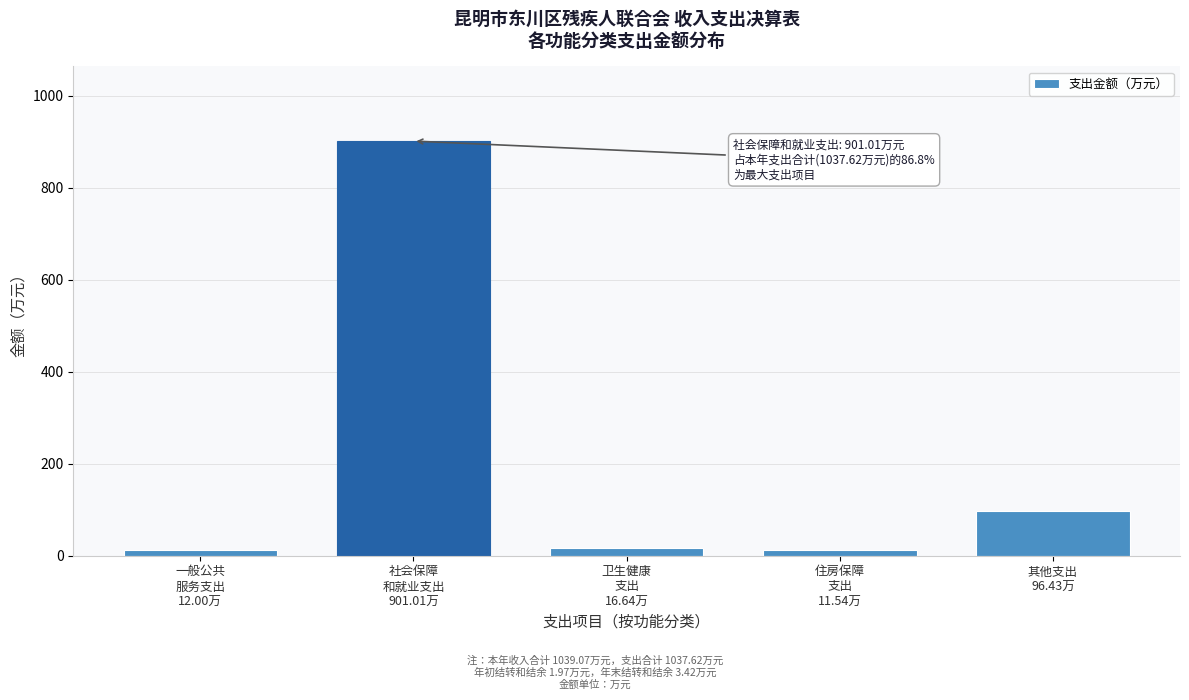

What is the maximum value shown in the chart?

901.0